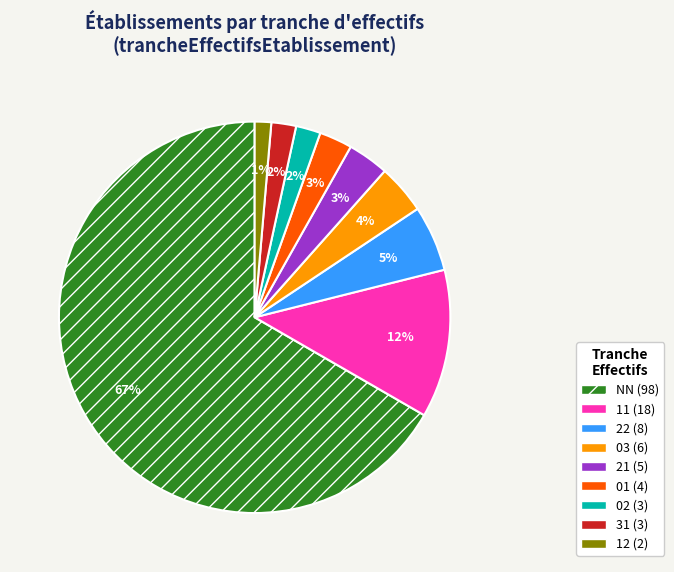

Is there a majority slice in this chart?

Yes